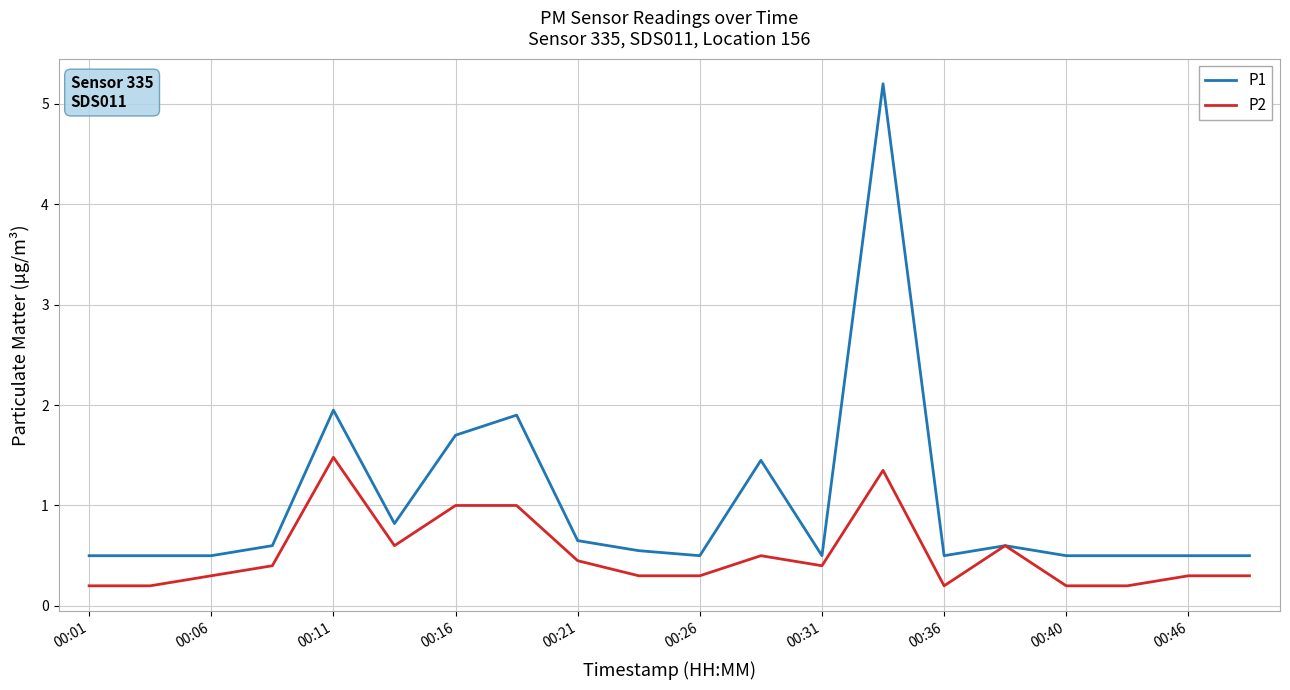

What is the lowest value of the P1 series?

0.5